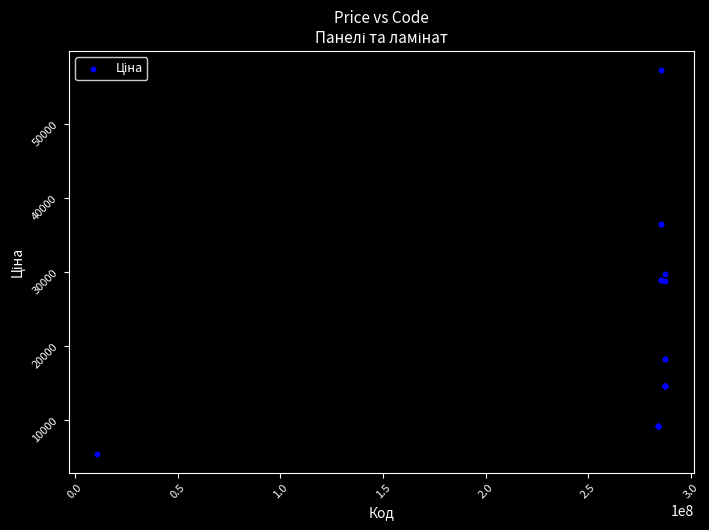

What Y value in the scatter plot is closest to 31366?

29761.5